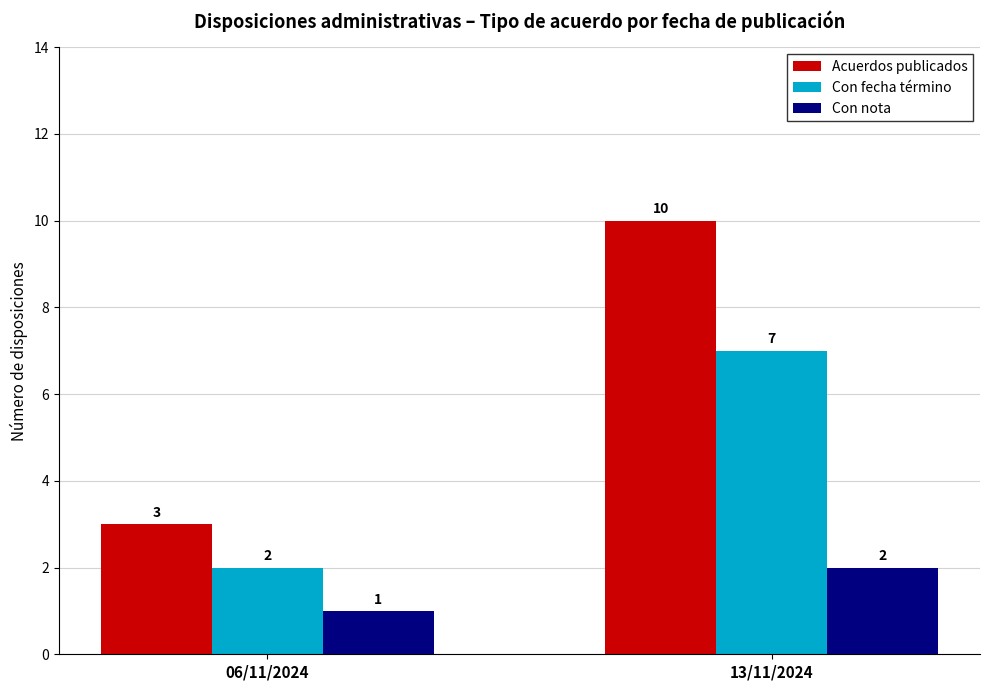

Between 06/11/2024 and 13/11/2024, which series saw the biggest shift?

Acuerdos publicados